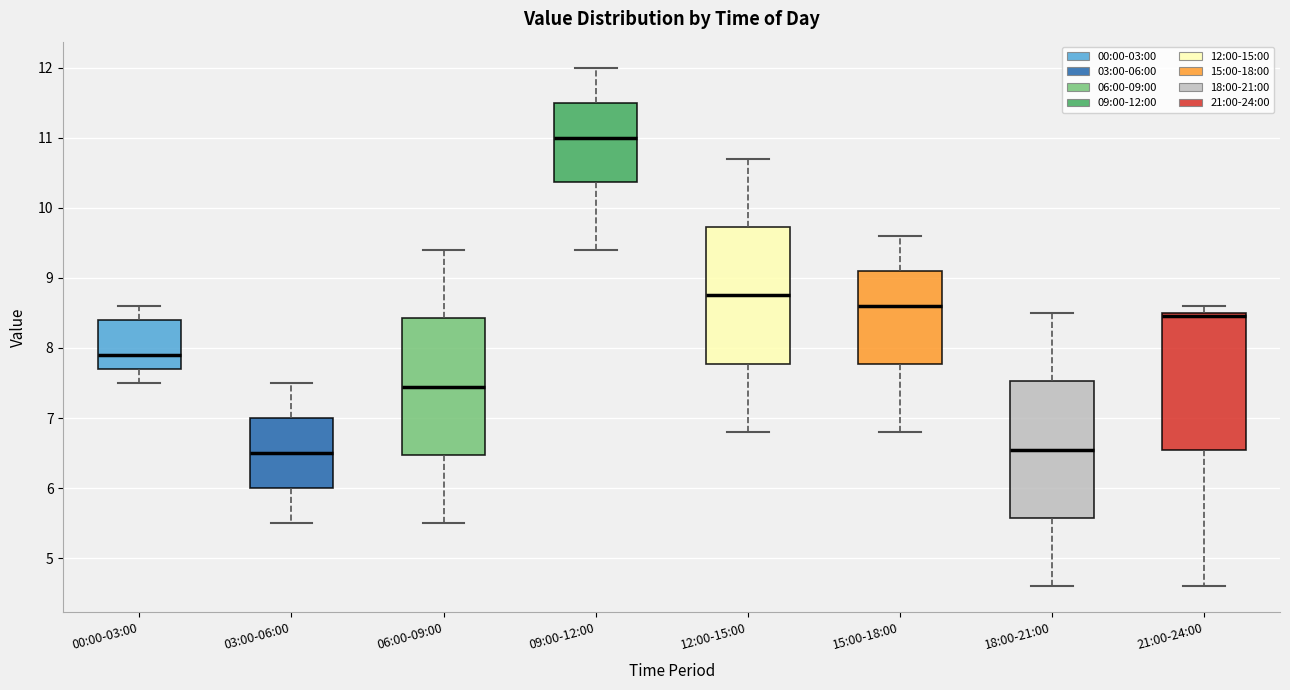

Reading left to right, read every box against the y-axis: the position of its median line, the range the box covers, and the ends of its whiskers. The values are not printed on the chart, so give them approximately, as read against the axis.

00:00-03:00: median 7.9, box 7.7 to 8.4, whiskers 7.5 to 8.6
03:00-06:00: median 6.5, box 6.0 to 7.0, whiskers 5.5 to 7.5
06:00-09:00: median 7.5, box 6.5 to 8.4, whiskers 5.5 to 9.4
09:00-12:00: median 11.0, box 10.4 to 11.5, whiskers 9.4 to 12.0
12:00-15:00: median 8.8, box 7.8 to 9.7, whiskers 6.8 to 10.7
15:00-18:00: median 8.6, box 7.8 to 9.1, whiskers 6.8 to 9.6
18:00-21:00: median 6.6, box 5.6 to 7.5, whiskers 4.6 to 8.5
21:00-24:00: median 8.5 (just below the box's upper edge), box 6.6 to 8.5, whiskers 4.6 to 8.6